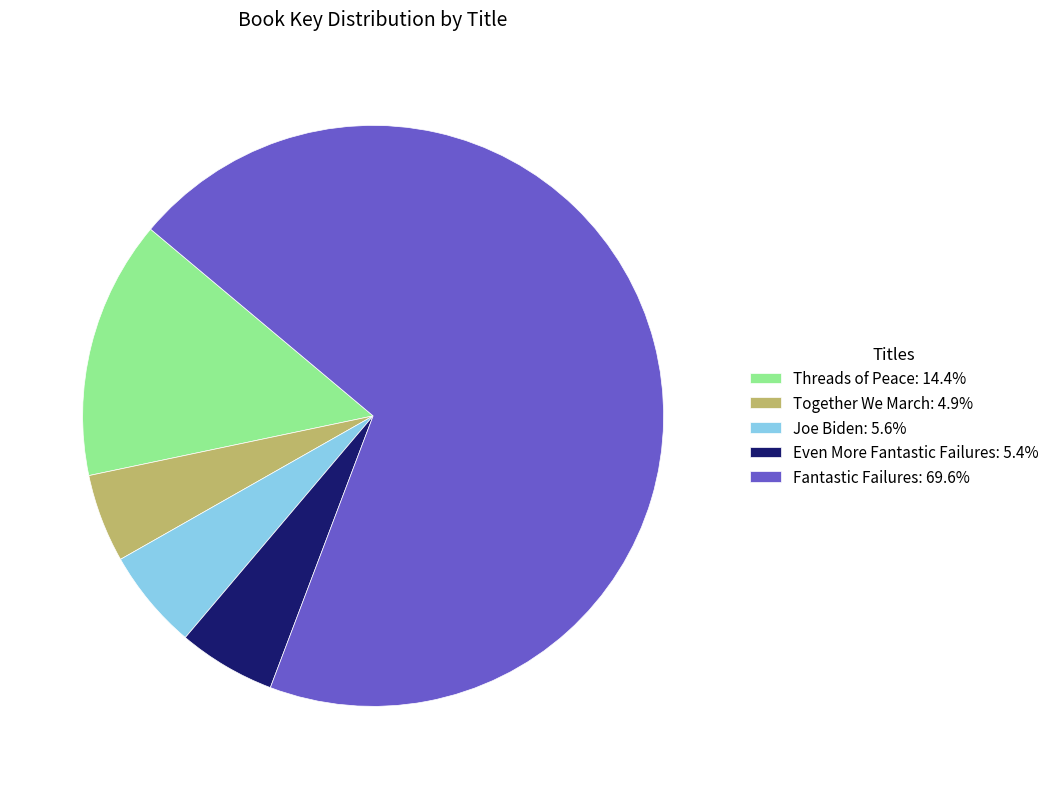

What is the ratio of the value at Even More Fantastic Failures: 5.4% to the value at Threads of Peace: 14.4%?

0.4